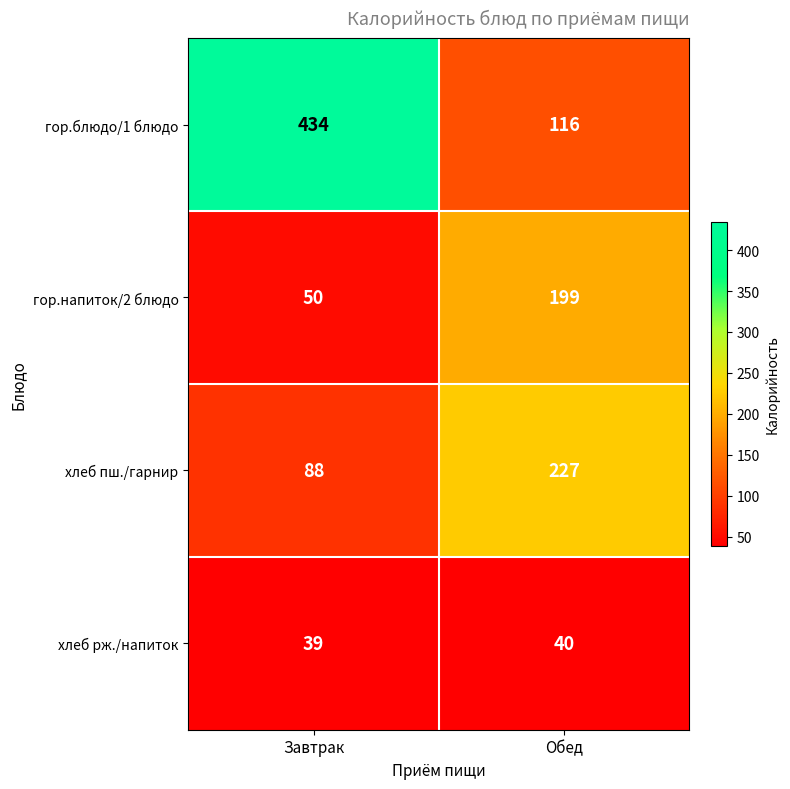

Rank the series at Обед from highest to lowest value.

хлеб пш./гарнир, гор.напиток/2 блюдо, гор.блюдо/1 блюдо, хлеб рж./напиток